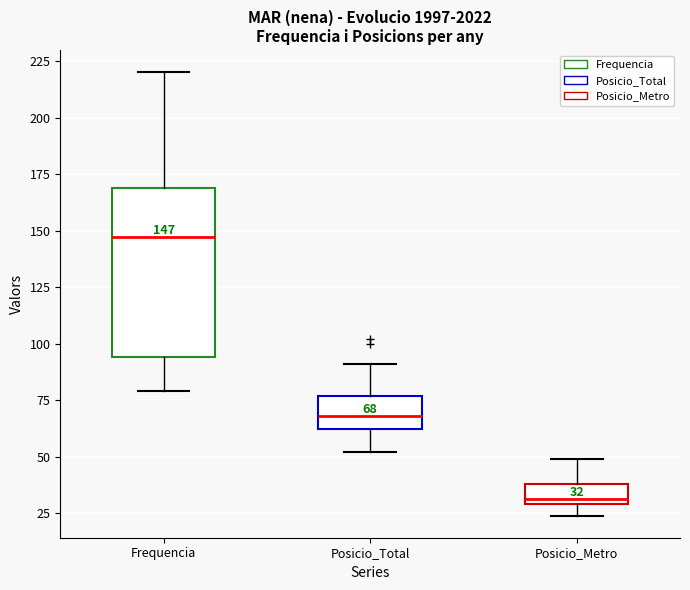

Comparing the boxes themselves (not the whiskers), which one is the tallest?

Frequencia